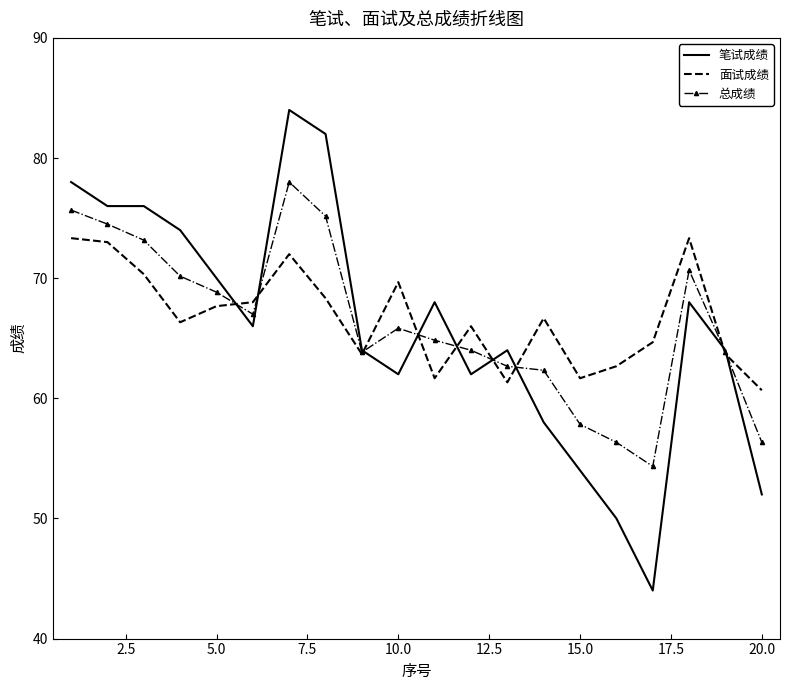

Which series has the widest spread of values?

笔试成绩